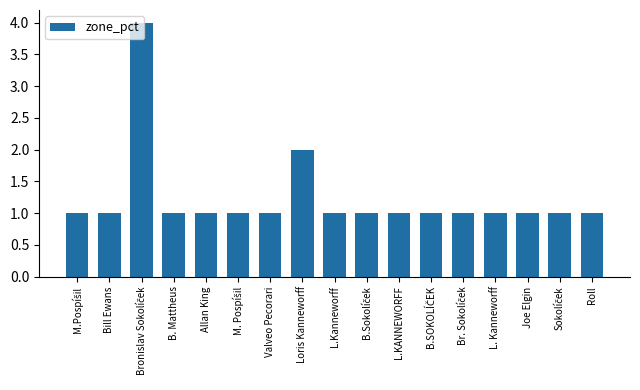

What is the sum of the values at Allan King and L. Kanneworff?

2